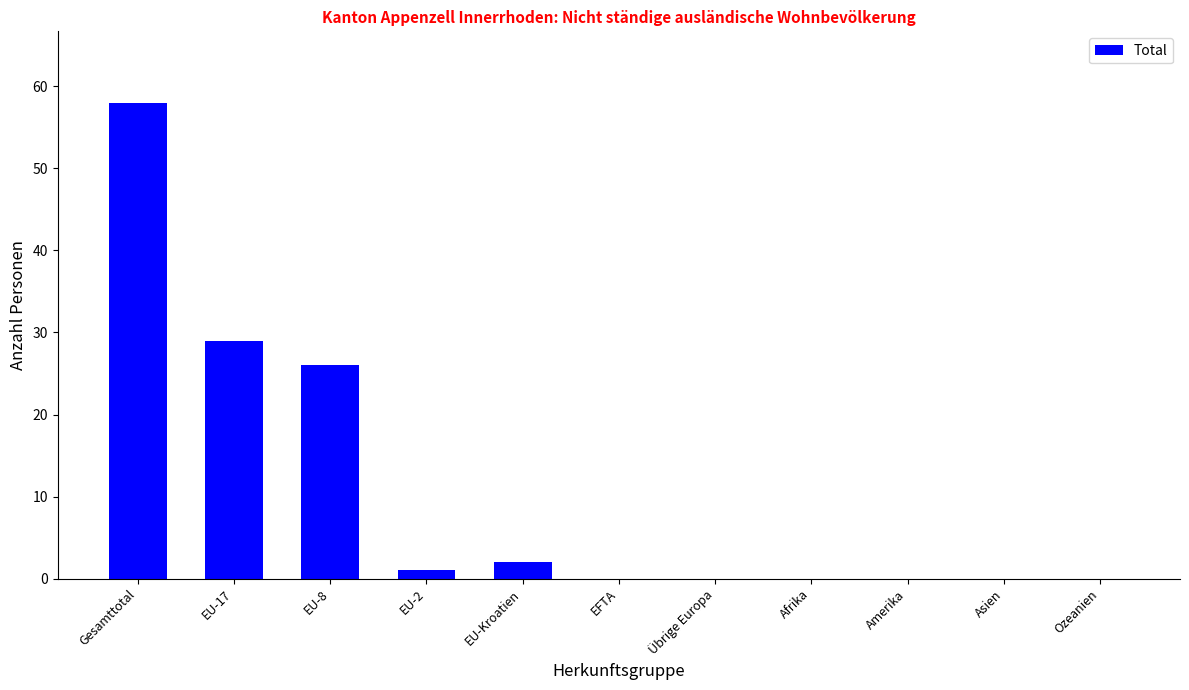

What is the sum of all values?

116